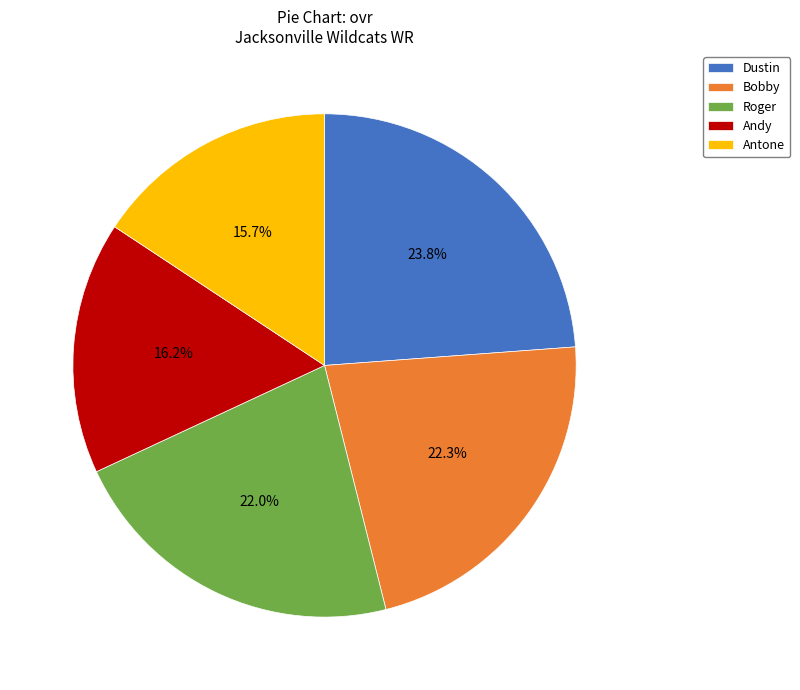

How many slices are in this pie chart?

5